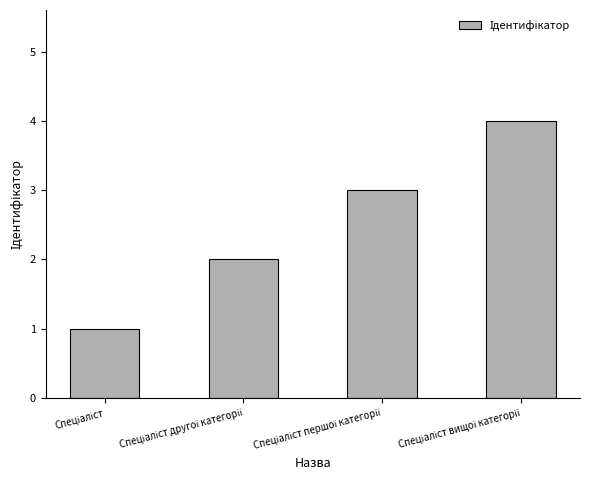

What is the sum of all values?

10